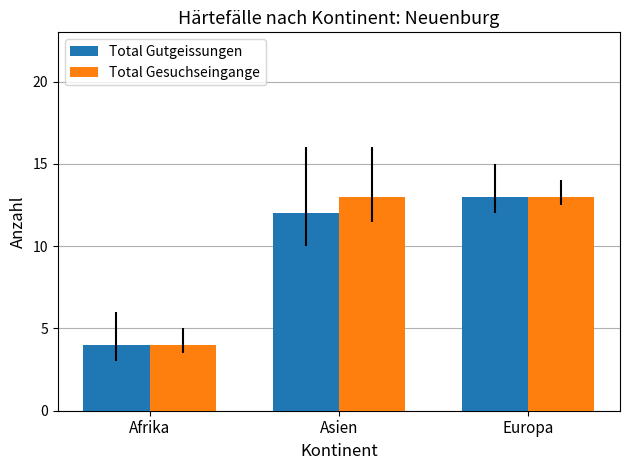

Reading right to left, extract all data points from this chart.

Total Gutgeissungen: Europa=13	Asien=12	Afrika=4
Total Gesuchseingange: Europa=13	Asien=13	Afrika=4